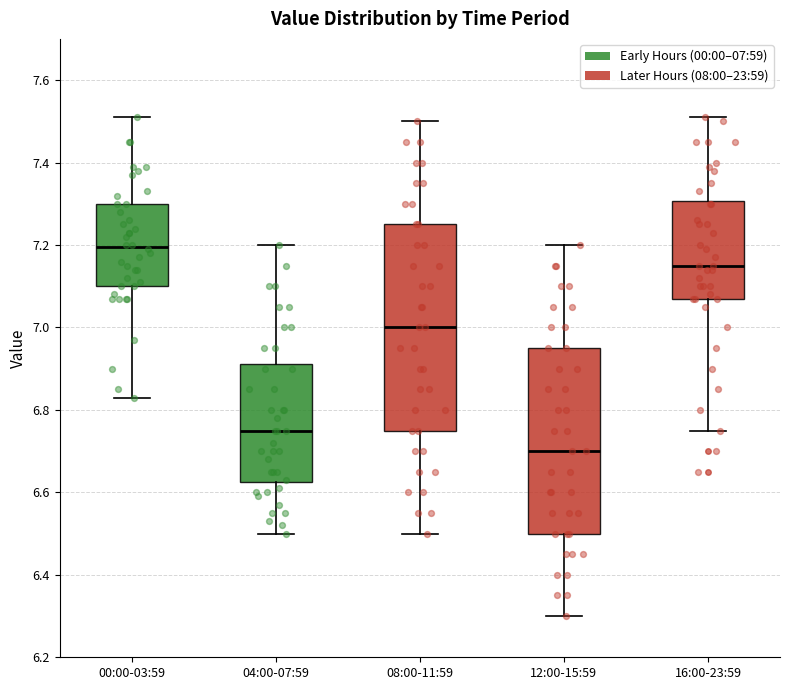

Which box's median line is the lowest?

12:00-15:59